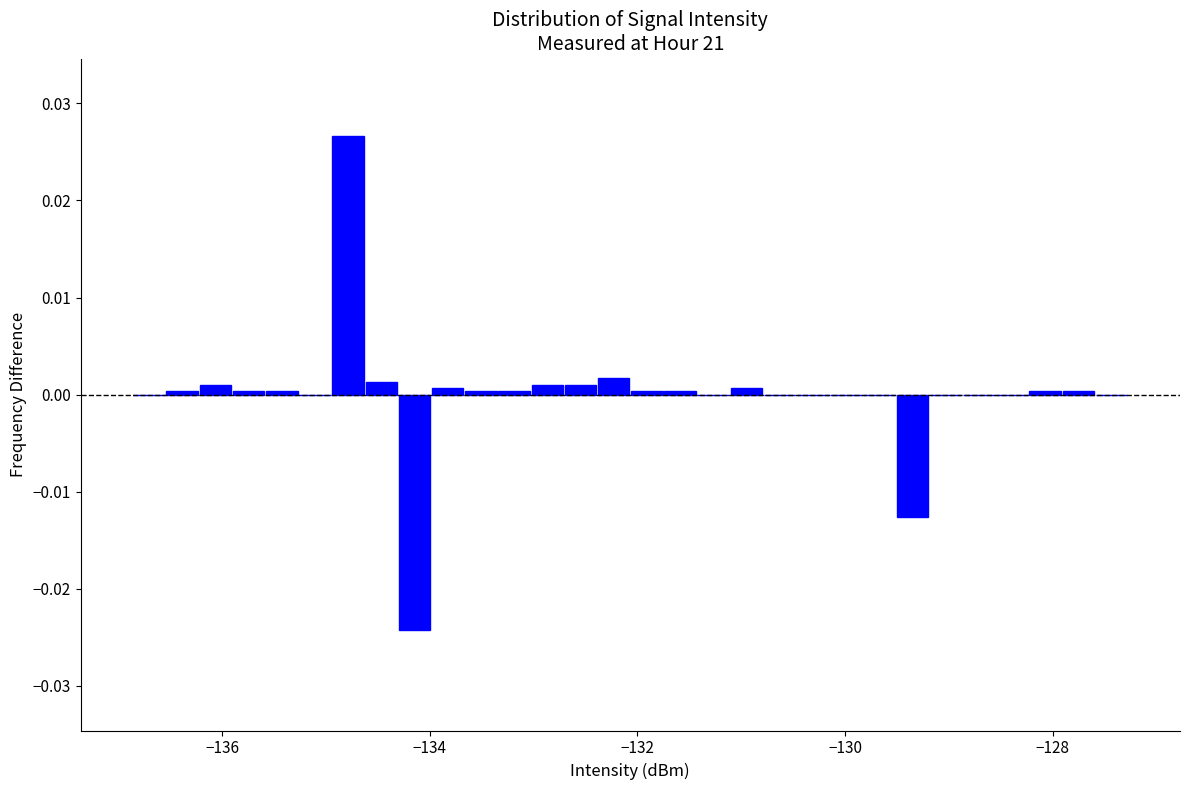

Around what value on the x-axis is the tallest bar? Give the approximate position of its centre, as read against the axis.

-134.8